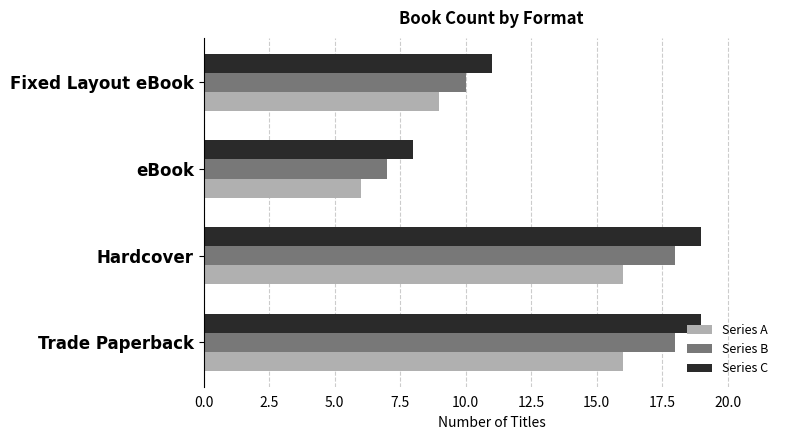

Which series has the largest total across all categories?

Series C